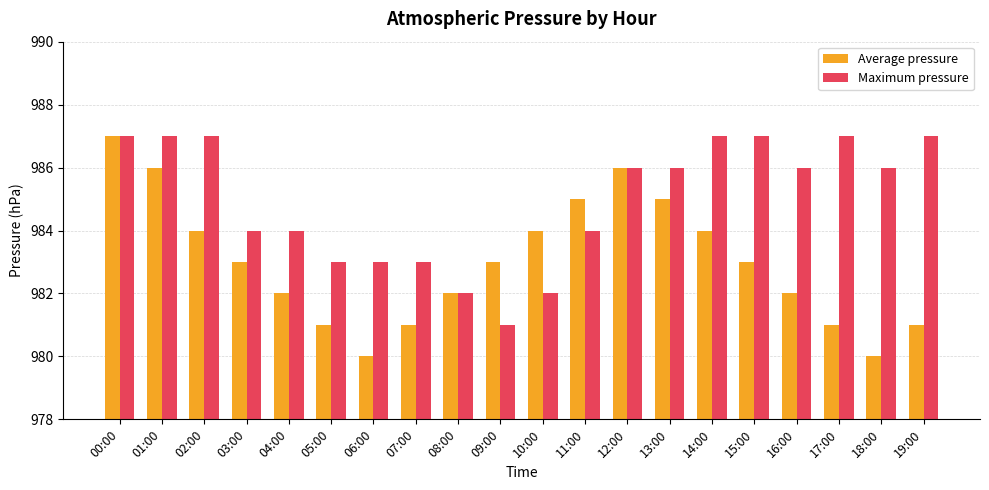

What is the total value across all series at 05:00?

1964